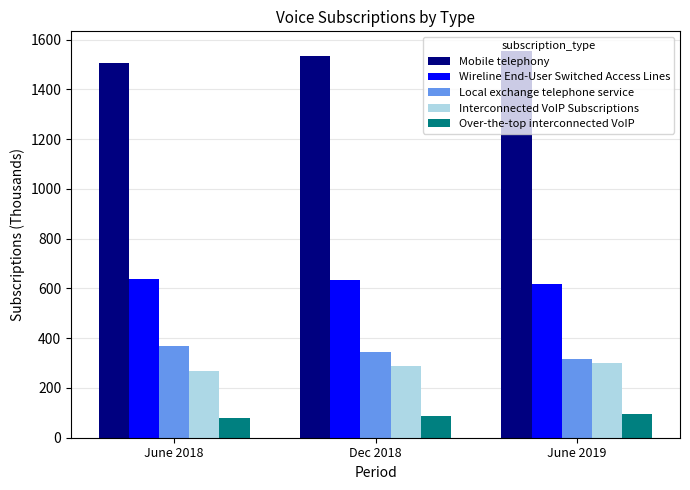

What position from the right is June 2019?

1